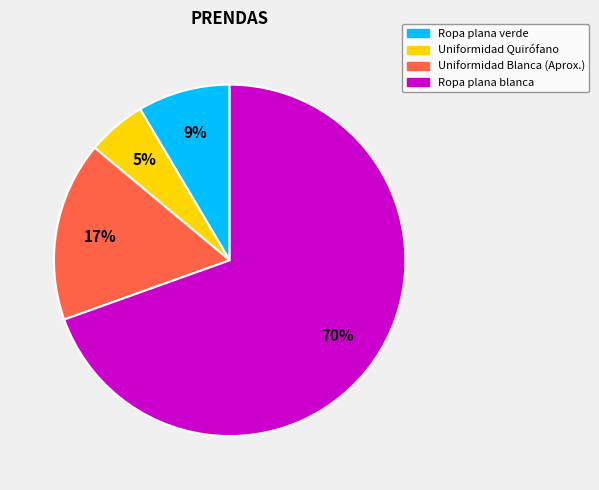

Is it true that Uniformidad Quirófano is 14% of the pie?

False